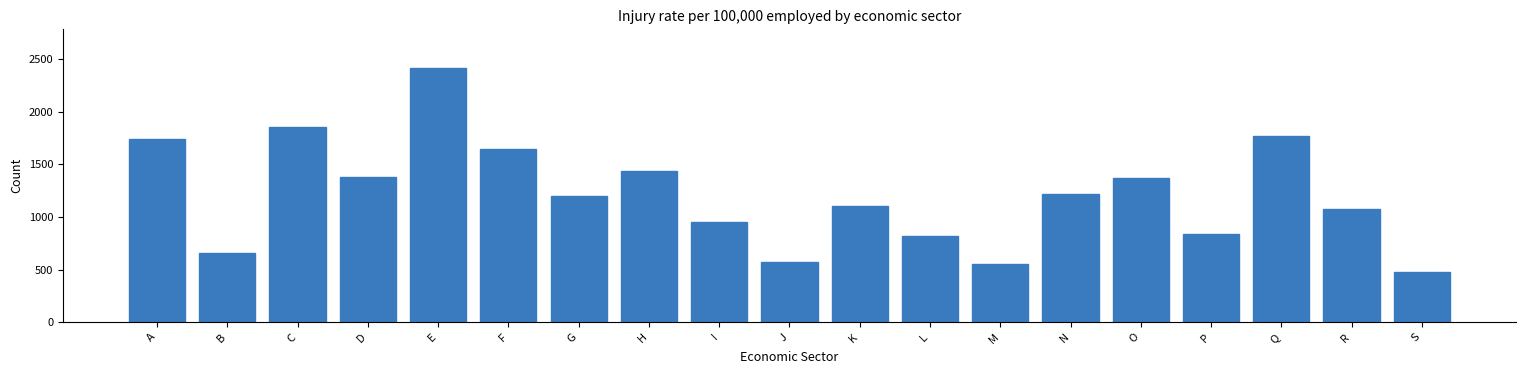

The value at S is 473.9. True or false?

True